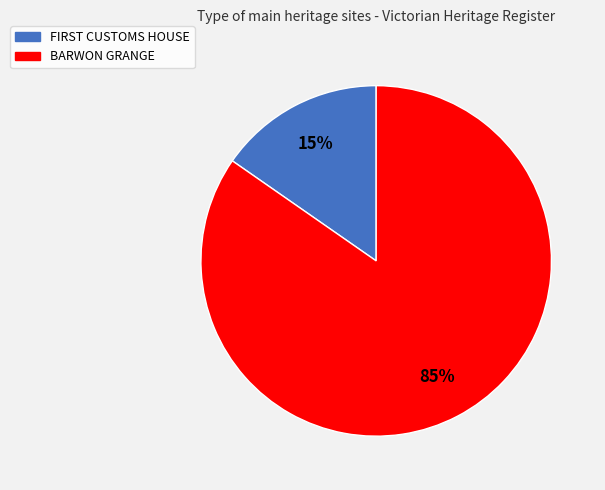

The BARWON GRANGE slice represents 91% of the pie. True or false?

False